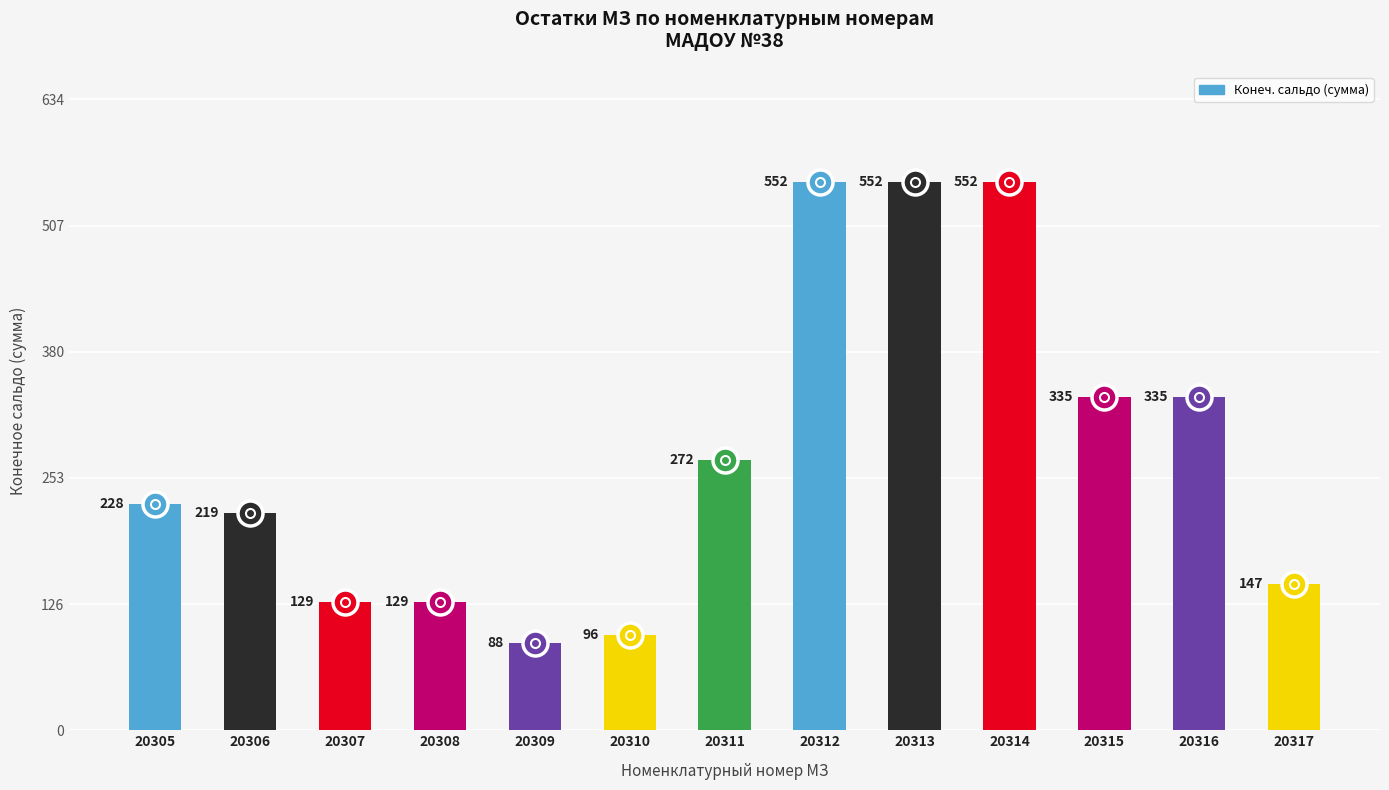

What is the sum of all values?

3634